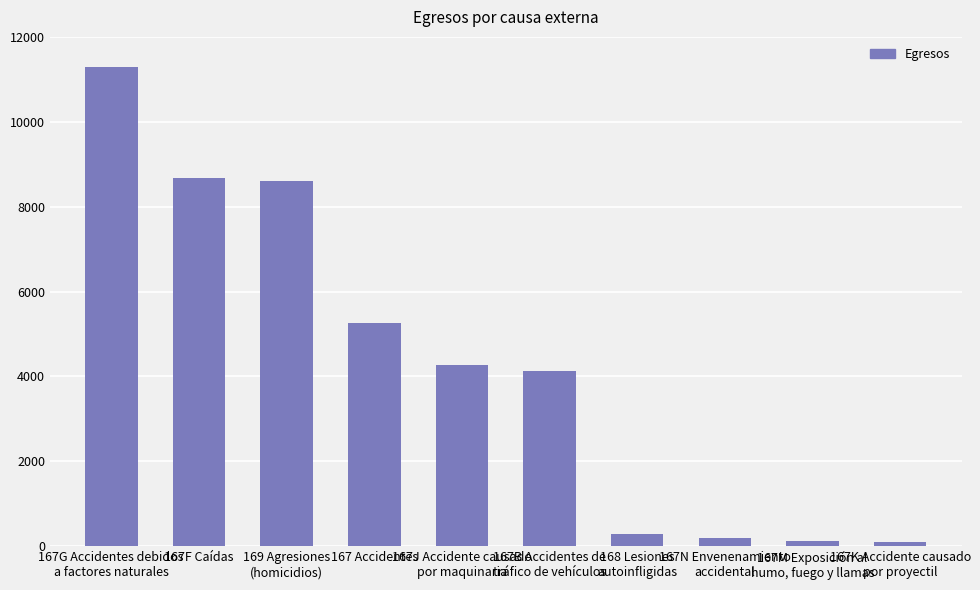

What position from the right is 167M Exposición al
humo, fuego y llamas?

2